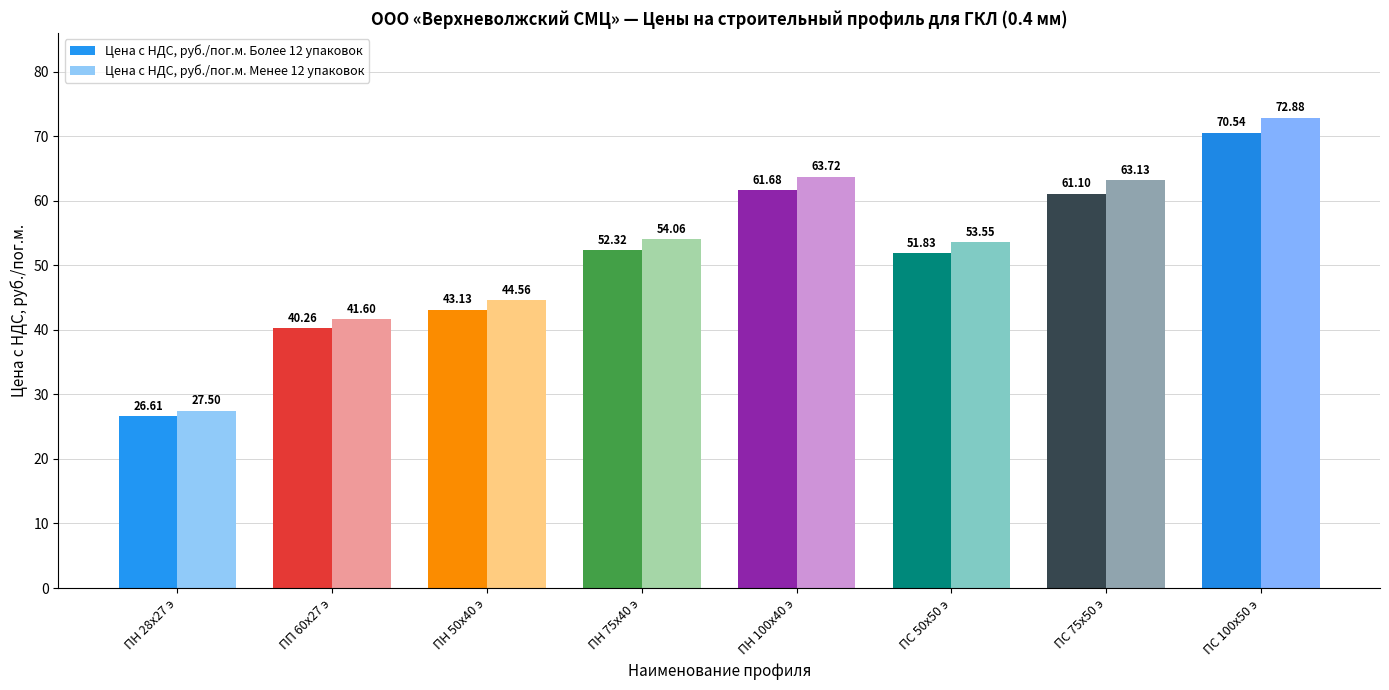

How many groups of bars are there?

8